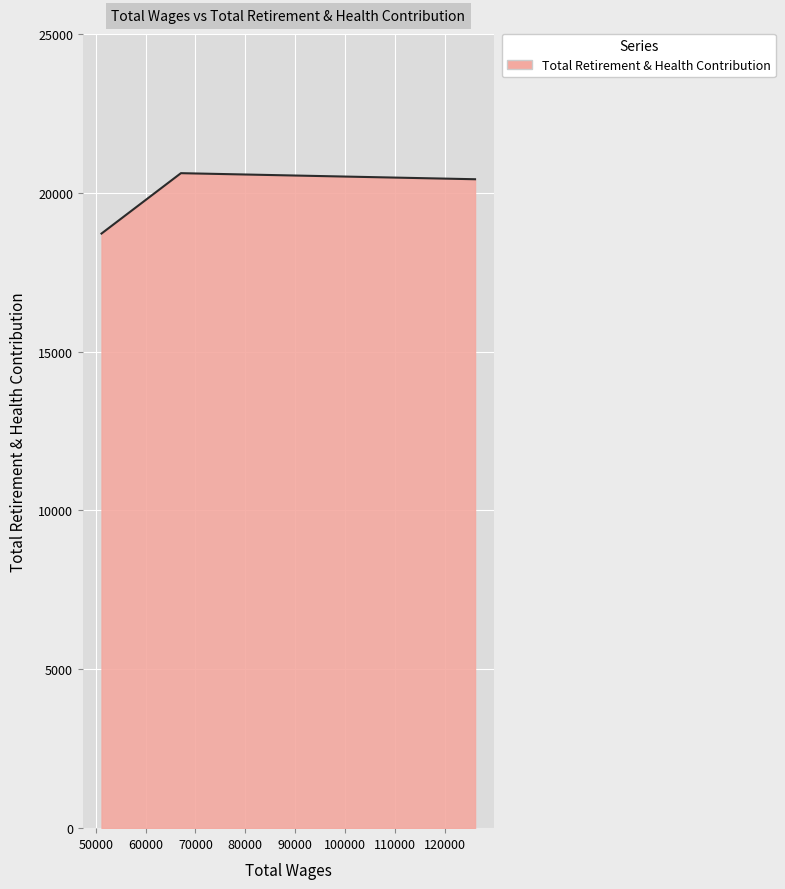

What is the difference between the second highest and minimum values?

1709